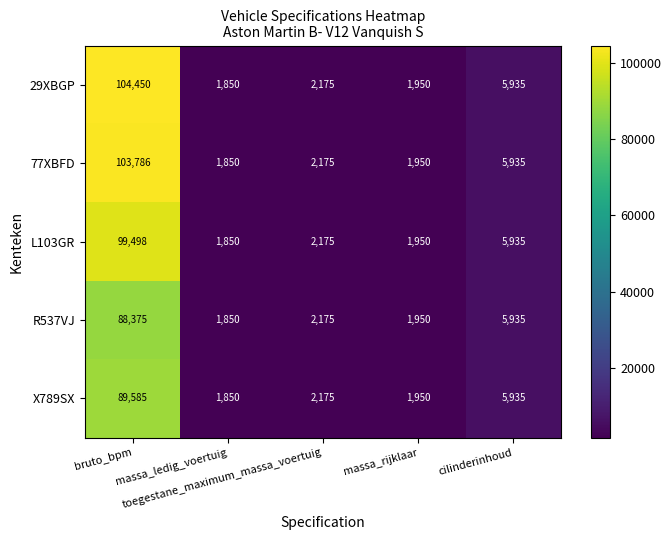

Rank the series by their maximum value, from highest to lowest.

29XBGP, 77XBFD, L103GR, X789SX, R537VJ